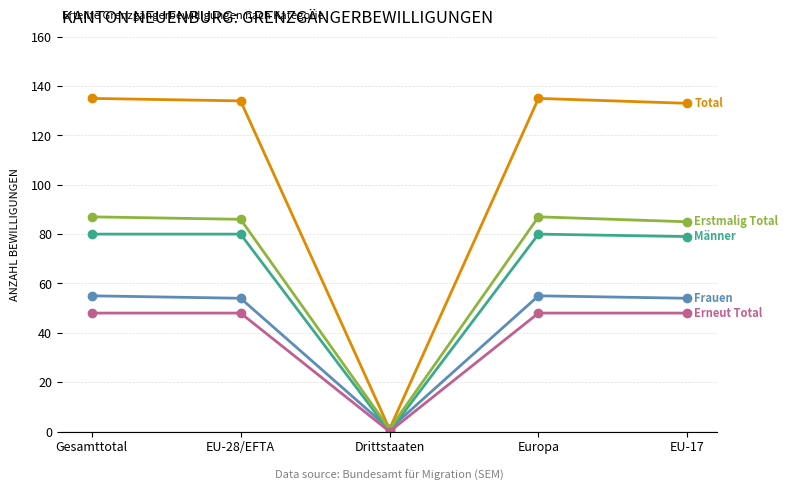

What position from the right is EU-17?

1